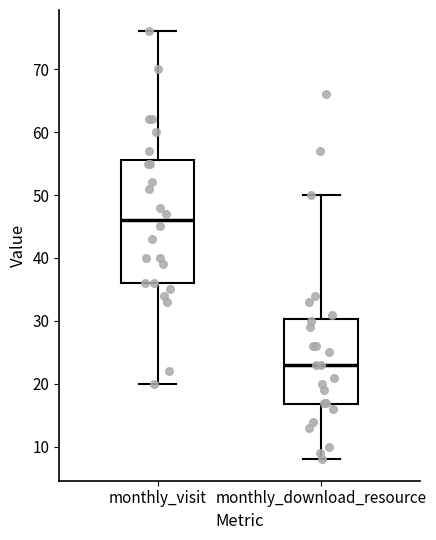

Comparing the boxes themselves (not the whiskers), which one is the tallest?

monthly_visit